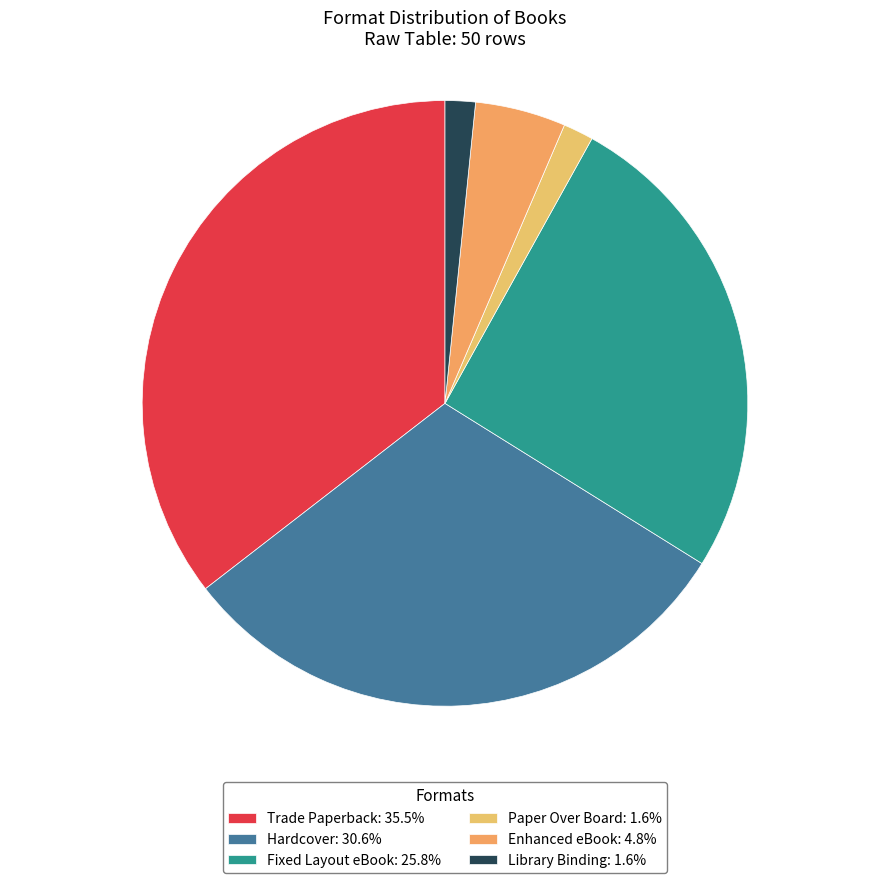

What percentage is the Fixed Layout eBook slice, to the nearest percent?

26%